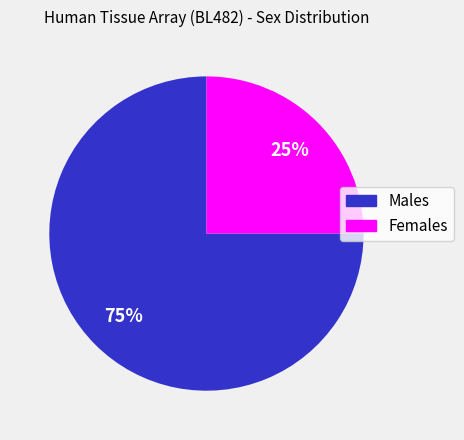

Which slice is the smallest?

Females